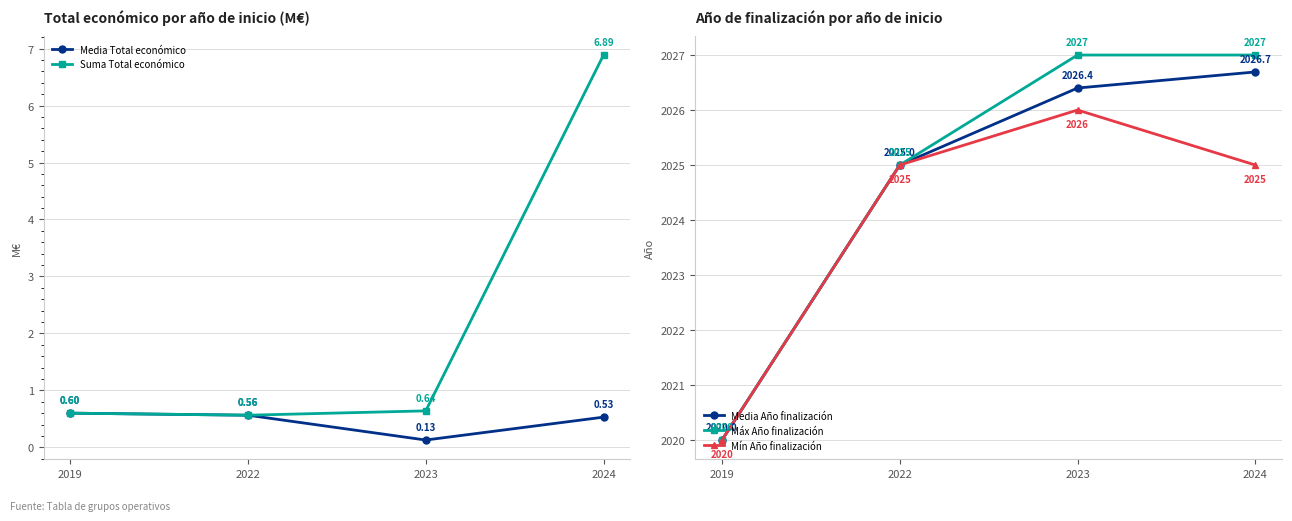

What is the smallest value displayed?

0.1